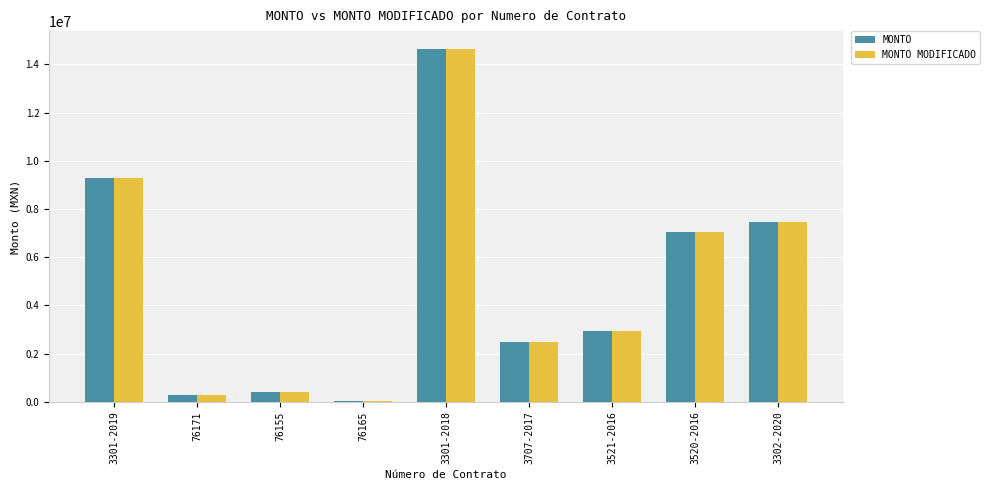

What are all the series names shown in the legend?

MONTO, MONTO MODIFICADO